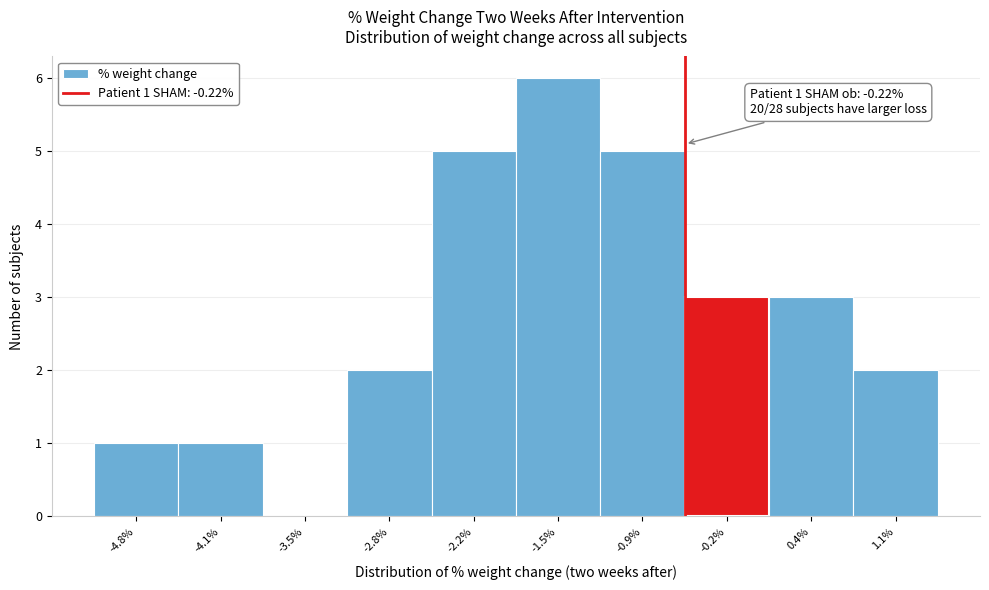

Reading left to right, what are all the values shown in this chart?

-4.8%=1	-4.1%=1	-3.5%=0	-2.8%=2	-2.2%=5	-1.5%=6	-0.9%=5	-0.2%=3	0.4%=3	1.1%=2